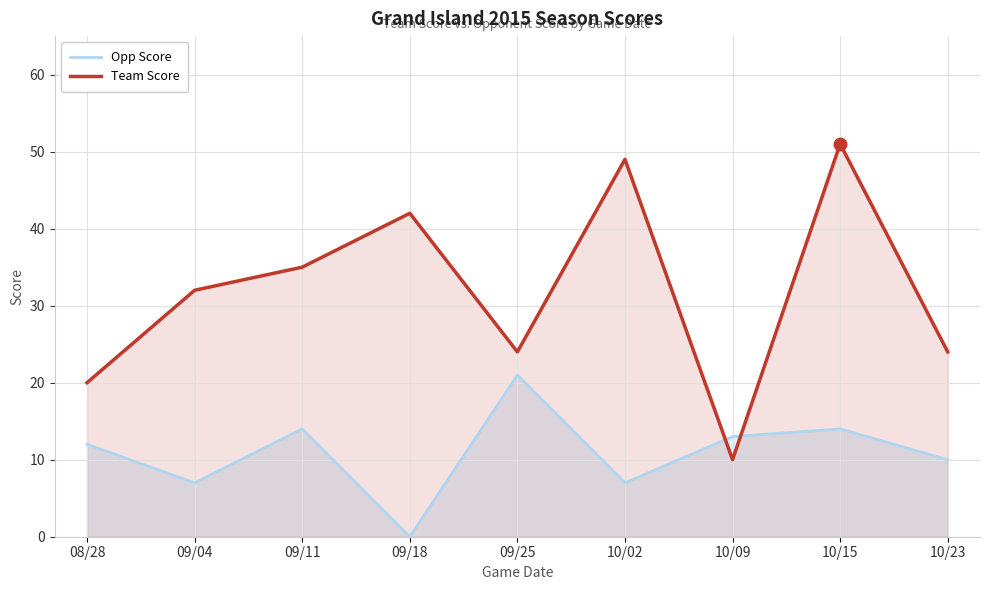

Which series has the widest spread of values?

Team Score